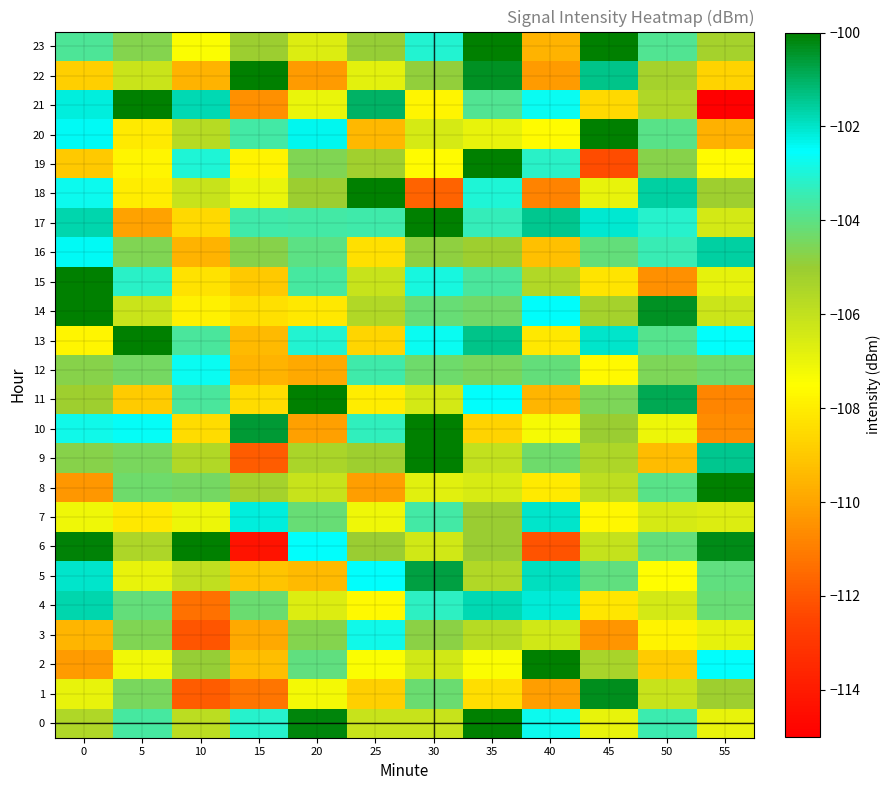

Reading left to right, list all the values displayed in this chart.

0: 0=-105.5	5=-103.6	10=-105.8	15=-103.1	20=-100.1	25=-106.1	30=-106.1	35=-99.9	40=-102.7	45=-106.9	50=-103.5	55=-106.9
1: 0=-106.9	5=-104.5	10=-111.9	15=-111.2	20=-107.3	25=-108.8	30=-104.3	35=-108.4	40=-110.2	45=-100.3	50=-106.1	55=-105.1
2: 0=-110.2	5=-107.2	10=-105.0	15=-109.3	20=-104.0	25=-107.4	30=-106.3	35=-107.4	40=-99.0	45=-105.4	50=-108.9	55=-102.5
3: 0=-109.5	5=-104.6	10=-112.0	15=-109.9	20=-104.7	25=-102.8	30=-104.7	35=-105.7	40=-106.4	45=-110.4	50=-107.8	55=-106.9
4: 0=-101.7	5=-104.2	10=-111.4	15=-104.2	20=-106.6	25=-107.6	30=-103.2	35=-101.8	40=-102.2	45=-108.2	50=-106.4	55=-104.2
5: 0=-102.0	5=-107.0	10=-106.0	15=-109.1	20=-109.4	25=-102.6	30=-100.7	35=-105.6	40=-101.9	45=-104.1	50=-107.5	55=-104.1
6: 0=-100.1	5=-105.5	10=-100.0	15=-114.3	20=-102.5	25=-105.0	30=-106.4	35=-105.0	40=-112.1	45=-106.1	50=-104.1	55=-100.3
7: 0=-107.1	5=-108.1	10=-107.0	15=-102.2	20=-104.2	25=-107.1	30=-103.6	35=-105.0	40=-102.0	45=-107.7	50=-106.5	55=-106.7
8: 0=-110.3	5=-104.3	10=-104.4	15=-105.3	20=-106.1	25=-110.2	30=-106.8	35=-106.5	40=-108.1	45=-105.9	50=-104.0	55=-98.9
9: 0=-104.7	5=-104.5	10=-105.6	15=-111.9	20=-105.4	25=-105.1	30=-96.9	35=-106.0	40=-104.3	45=-105.5	50=-109.3	55=-101.4
10: 0=-102.8	5=-102.6	10=-108.4	15=-100.5	20=-110.1	25=-103.3	30=-97.8	35=-108.7	40=-107.3	45=-105.0	50=-107.1	55=-110.6
11: 0=-105.1	5=-109.0	10=-103.7	15=-108.5	20=-100.0	25=-108.0	30=-106.4	35=-102.6	40=-109.5	45=-104.6	50=-100.9	55=-110.8
12: 0=-104.7	5=-104.4	10=-102.7	15=-109.6	20=-109.8	25=-103.6	30=-104.3	35=-104.5	40=-104.1	45=-107.7	50=-104.5	55=-104.3
13: 0=-107.8	5=-99.0	10=-103.7	15=-109.4	20=-103.1	25=-108.7	30=-102.6	35=-101.4	40=-108.1	45=-102.0	50=-103.9	55=-102.5
14: 0=-98.9	5=-106.2	10=-107.9	15=-108.4	20=-108.1	25=-105.6	30=-104.2	35=-104.4	40=-102.5	45=-105.3	50=-100.4	55=-106.2
15: 0=-96.0	5=-103.2	10=-108.3	15=-109.0	20=-103.7	25=-106.1	30=-102.9	35=-103.7	40=-105.6	45=-108.2	50=-110.5	55=-106.9
16: 0=-102.4	5=-104.6	10=-109.6	15=-104.7	20=-104.0	25=-108.4	30=-104.8	35=-105.1	40=-109.2	45=-104.1	50=-103.4	55=-101.6
17: 0=-101.7	5=-110.0	10=-108.5	15=-103.6	20=-103.6	25=-103.6	30=-92.2	35=-103.4	40=-101.5	45=-102.1	50=-103.1	55=-106.4
18: 0=-102.7	5=-108.0	10=-106.1	15=-107.0	20=-105.1	25=-97.4	30=-111.7	35=-103.0	40=-110.8	45=-106.9	50=-101.6	55=-105.1
19: 0=-109.0	5=-107.8	10=-103.0	15=-107.8	20=-104.6	25=-105.2	30=-107.6	35=-98.0	40=-103.2	45=-112.3	50=-104.7	55=-107.6
20: 0=-102.4	5=-108.0	10=-105.7	15=-103.6	20=-102.4	25=-109.4	30=-106.5	35=-107.0	40=-107.6	45=-99.3	50=-103.9	55=-109.6
21: 0=-102.2	5=-98.1	10=-101.8	15=-110.5	20=-107.0	25=-101.0	30=-107.8	35=-103.8	40=-102.7	45=-108.5	50=-105.5	55=-116.4
22: 0=-108.8	5=-106.2	10=-109.6	15=-99.8	20=-110.2	25=-106.8	30=-104.9	35=-100.4	40=-110.2	45=-101.4	50=-105.3	55=-108.7
23: 0=-103.8	5=-104.7	10=-107.4	15=-105.1	20=-106.7	25=-104.9	30=-103.1	35=-99.9	40=-109.6	45=-98.0	50=-103.9	55=-105.3